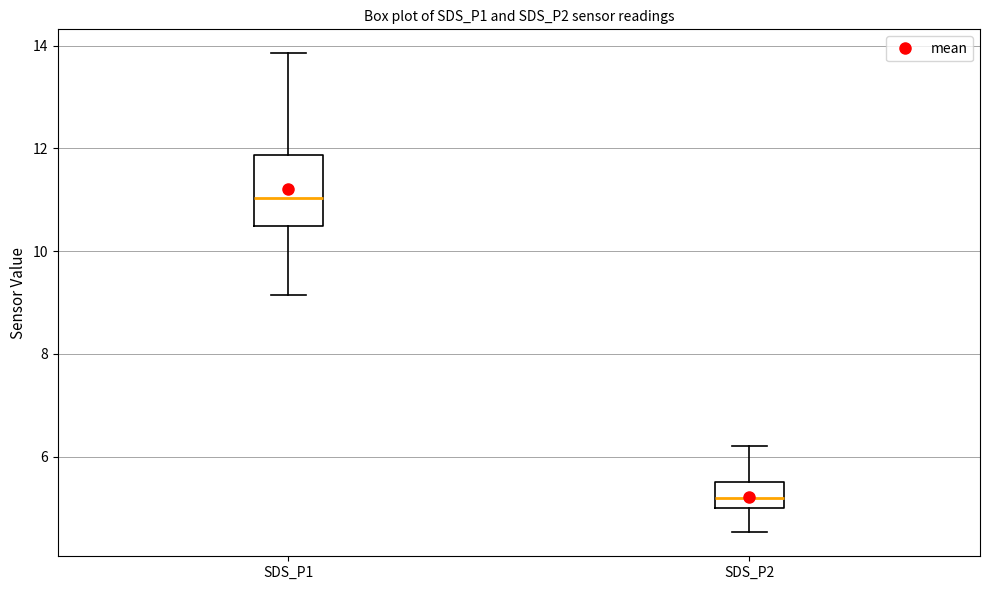

Comparing the boxes themselves (not the whiskers), which one is the tallest?

SDS_P1